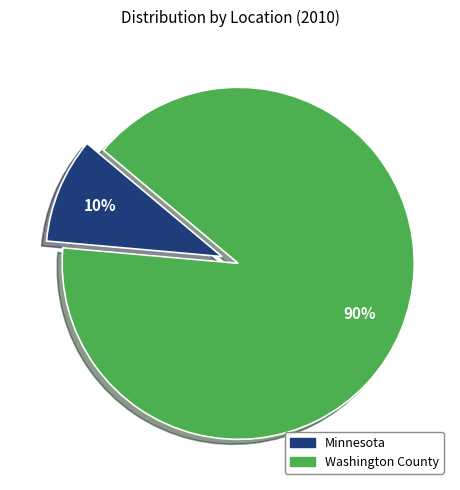

Is Washington County the majority of the pie?

Yes